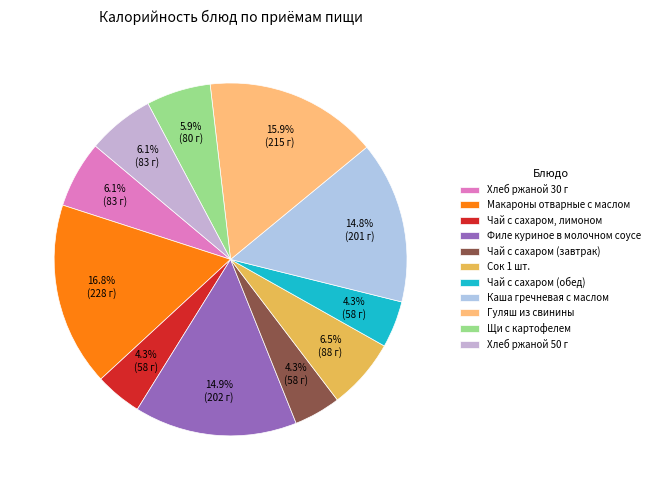

Is it true that Чай с сахаром (обед) is 1% of the pie?

False